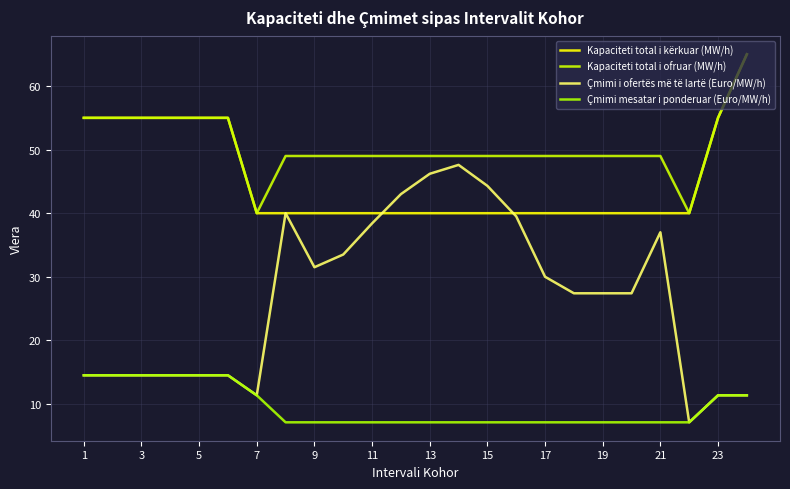

Is this an area chart (filled region under the line)?

No